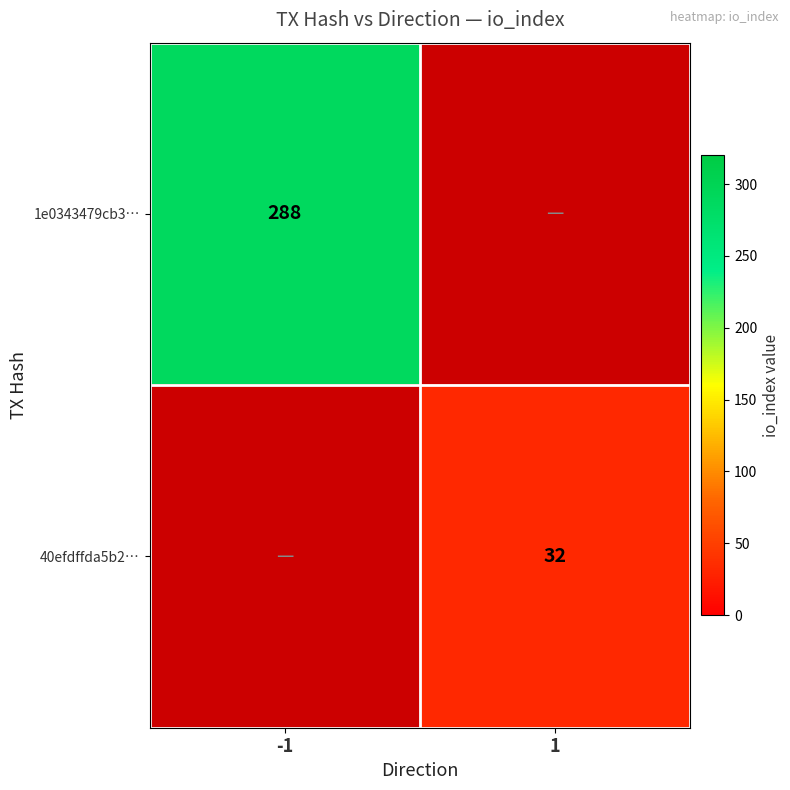

How many series are shown in this chart?

2